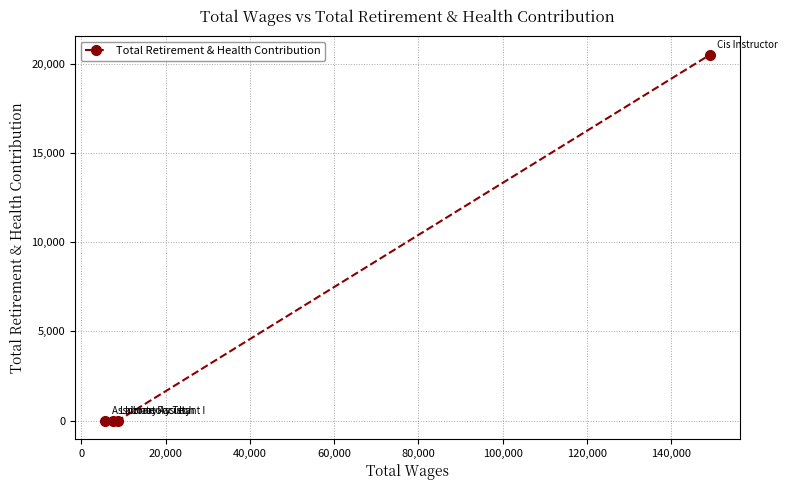

Reading left to right, extract all data points from this chart.

0	0	0	20526